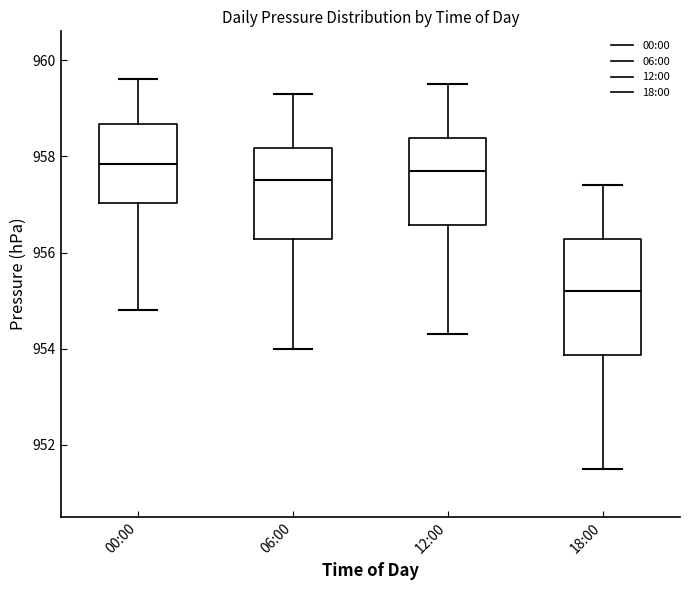

Reading left to right, transcribe this box plot: for each box, give where its median line is, the range the box spans, and where its two whiskers end, as read against the y-axis. The values are not printed on the chart, so give them approximately, as read against the axis.

00:00: median 957.8, box 957.0 to 958.6, whiskers 954.8 to 959.6
06:00: median 957.6, box 956.2 to 958.2, whiskers 954.0 to 959.4
12:00: median 957.8, box 956.6 to 958.4, whiskers 954.4 to 959.6
18:00: median 955.2, box 953.8 to 956.2, whiskers 951.6 to 957.4